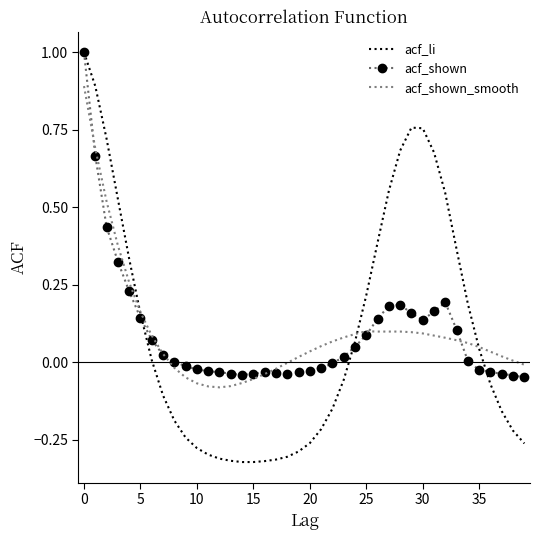

What is the maximum value shown in the chart?

1.0